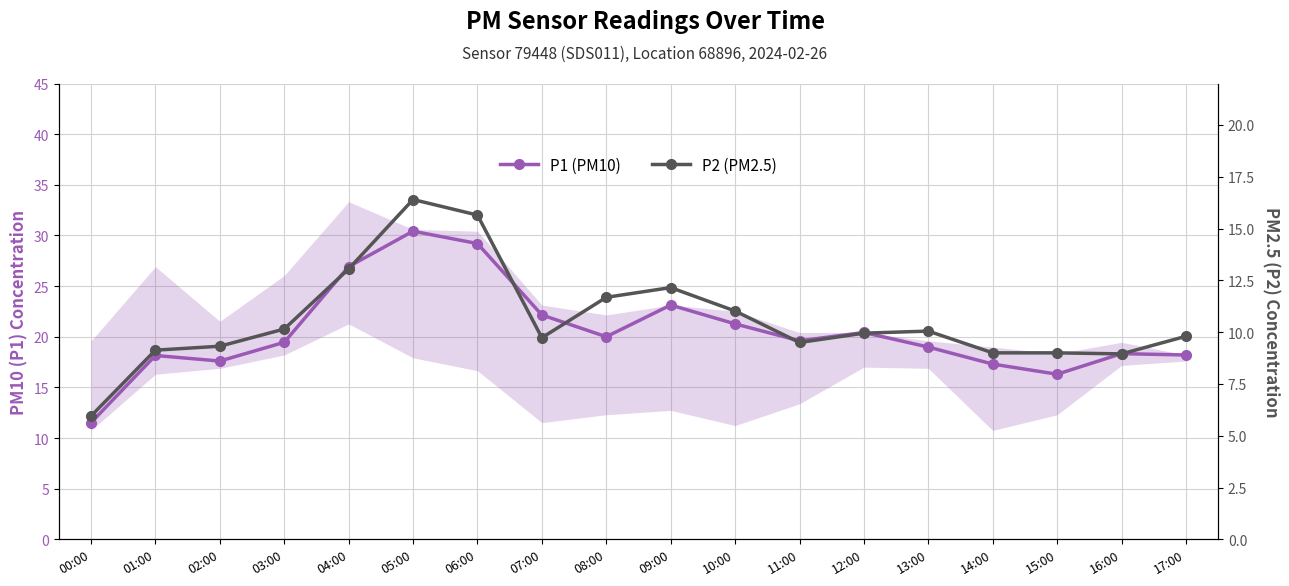

What is the difference between the maximum and second lowest values in the P1 (PM10) series?

14.1